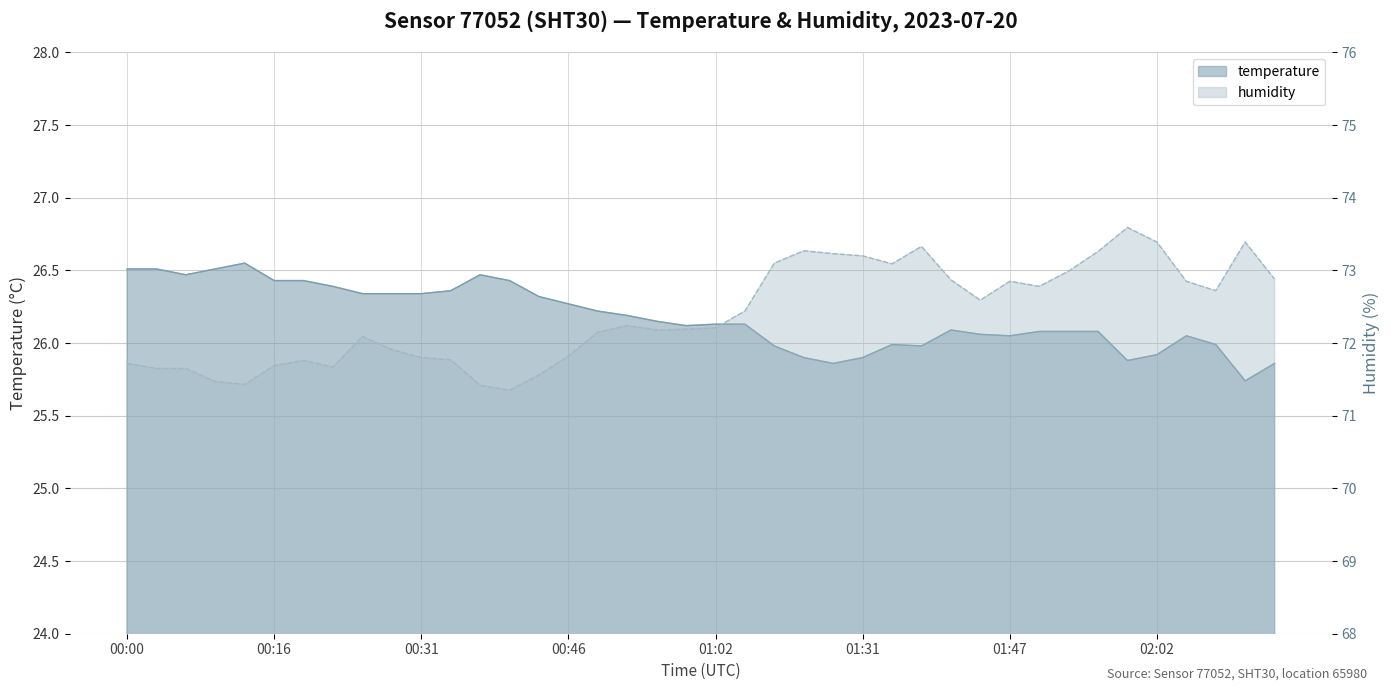

How many series are shown in this chart?

2